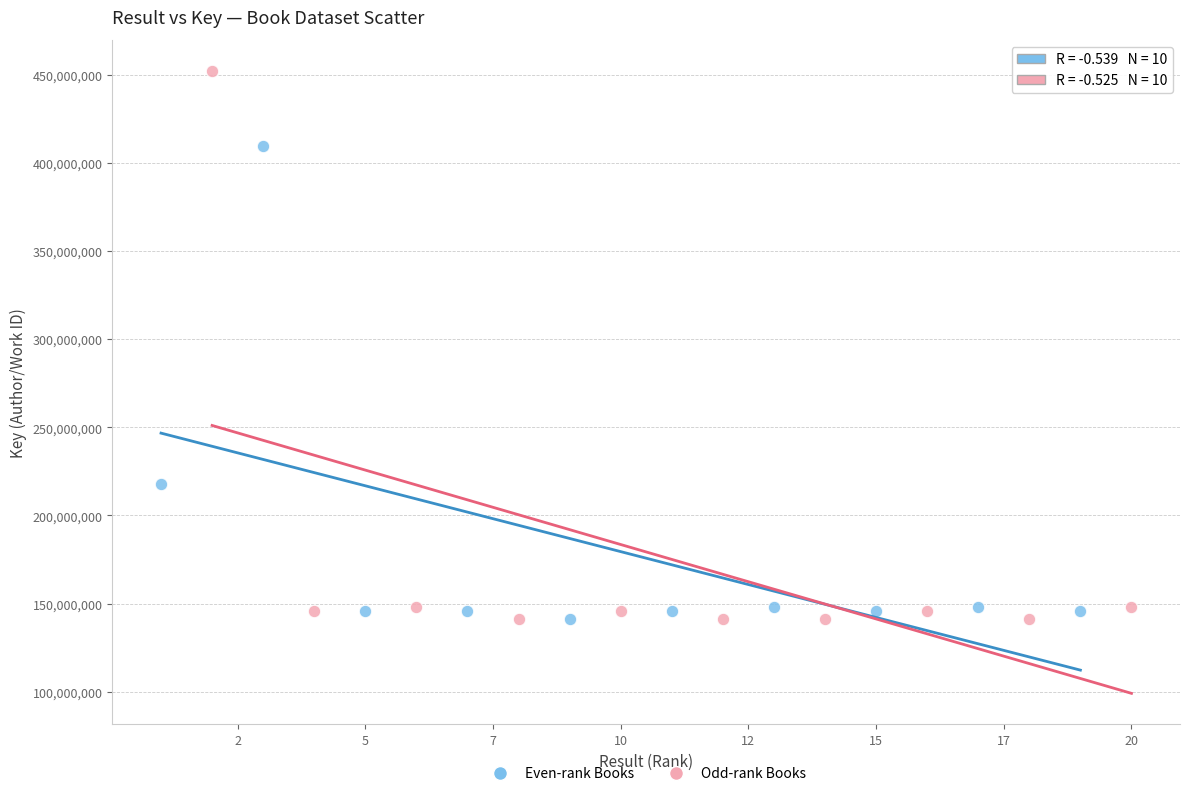

Which series contains the highest Y value?

Odd-rank Books